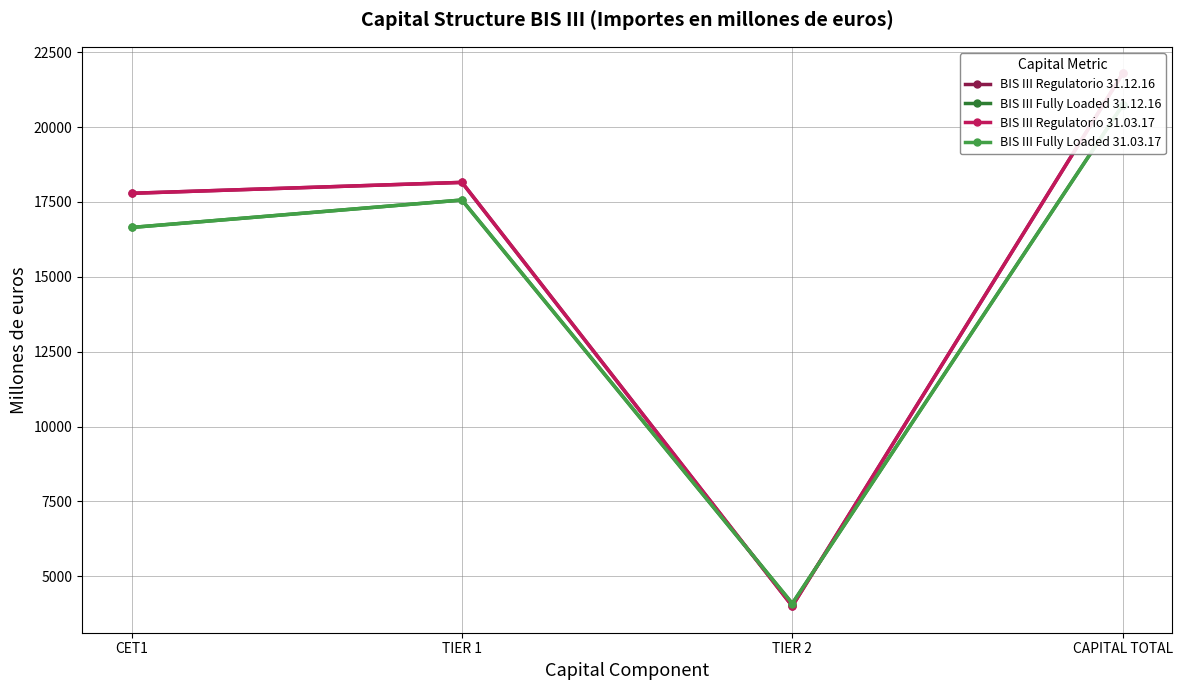

What is the minimum value for BIS III Regulatorio 31.12.16?

4002.9